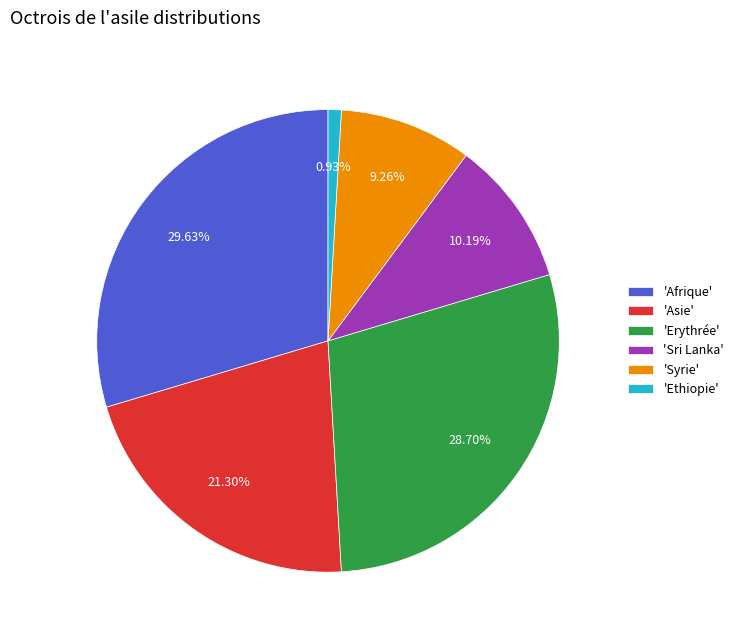

Does 'Sri Lanka' account for over 50% of the chart?

No